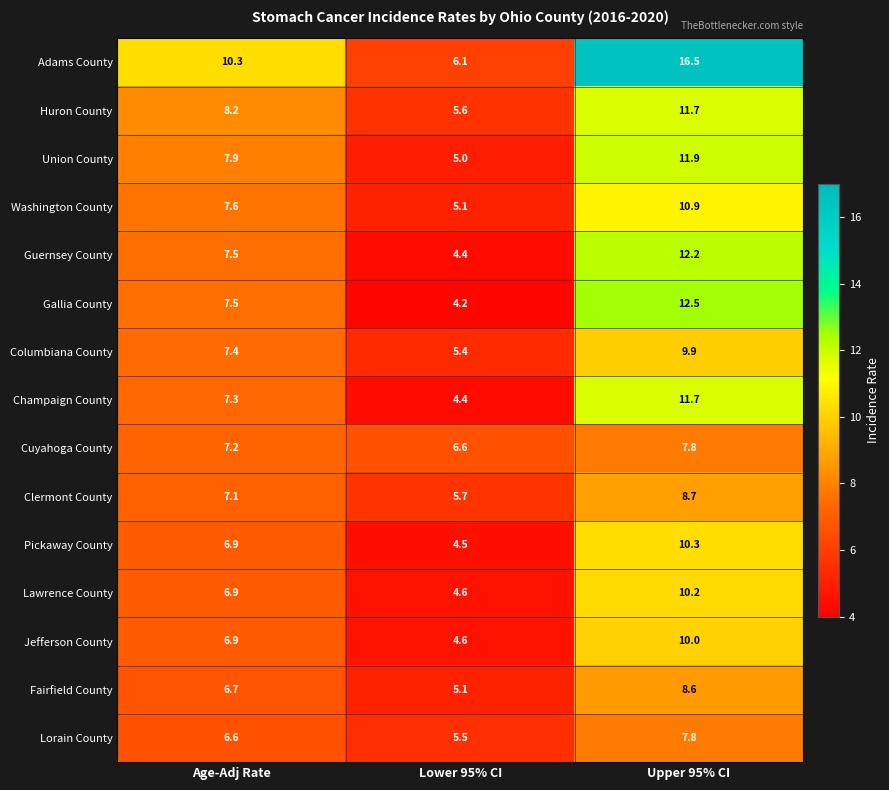

The value of Lawrence County at Lower 95% CI is 7.6. True or false?

False